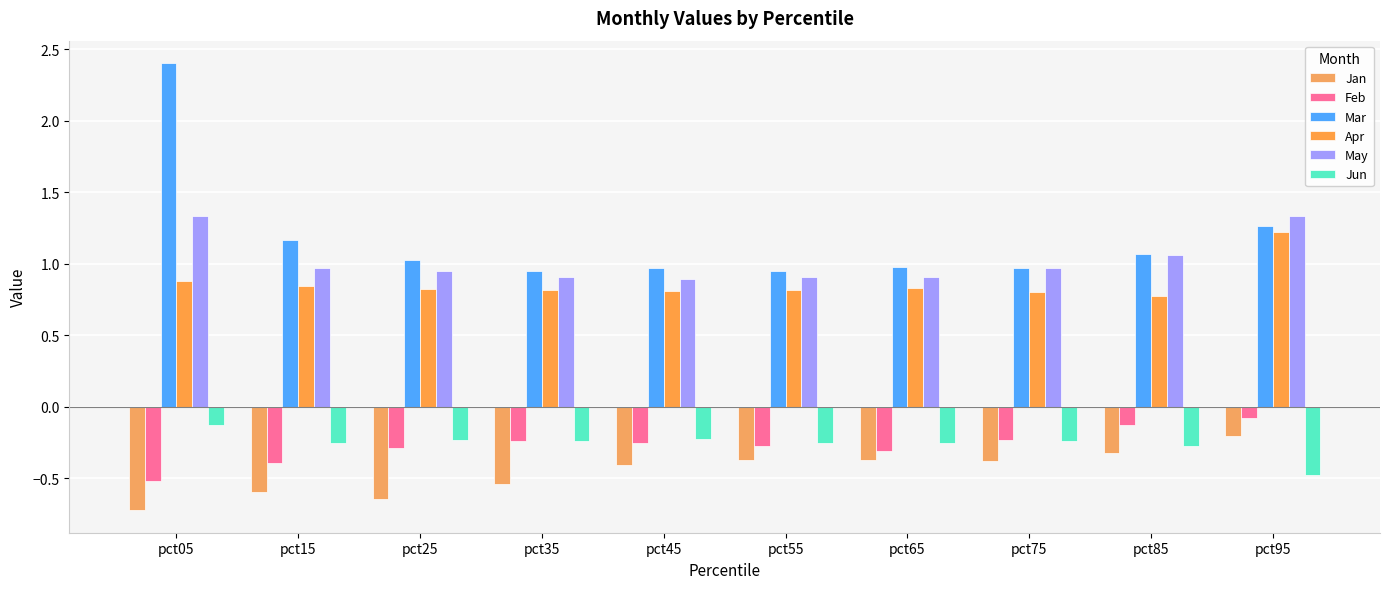

Where is Mar nearest to the value 1?

pct65